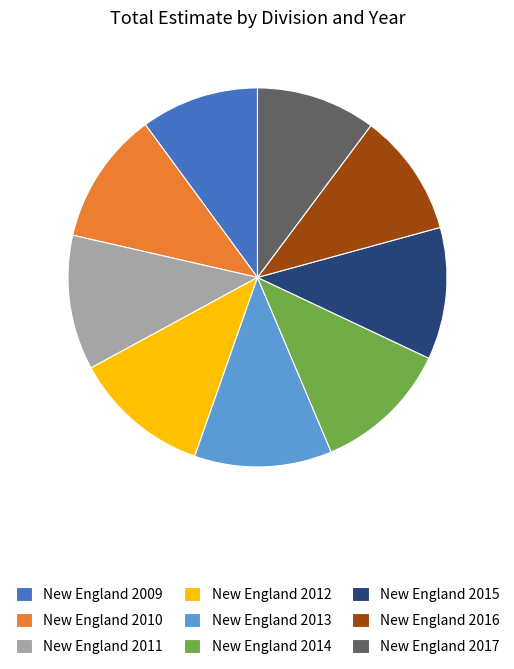

Is it true that New England 2010 is 11% of the pie?

True